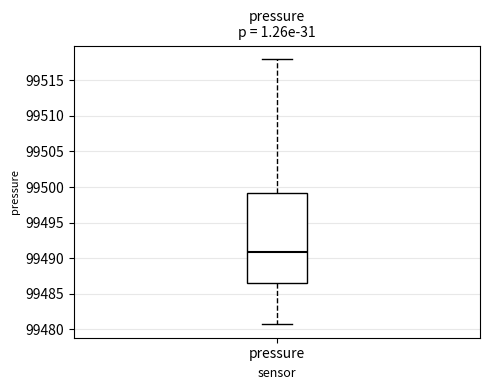

Where does the median line of the box for pressure sit on the y-axis? The values are not printed on the chart, so give them approximately, as read against the axis.

99491.0